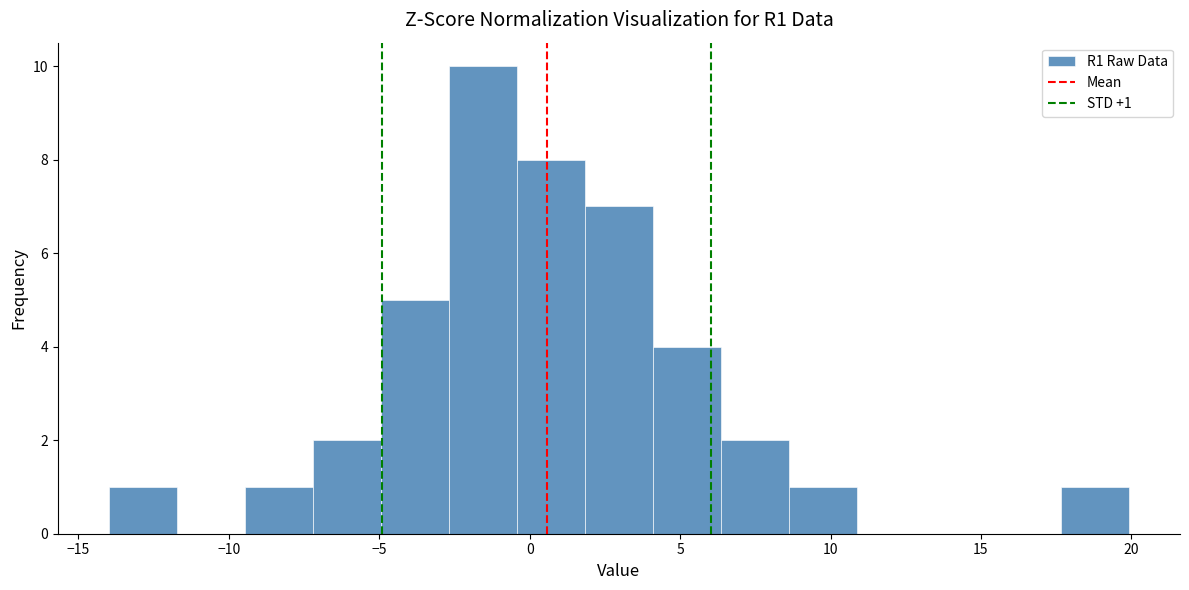

Over which range of the x-axis is the bar tallest?

-2.5 to -0.5